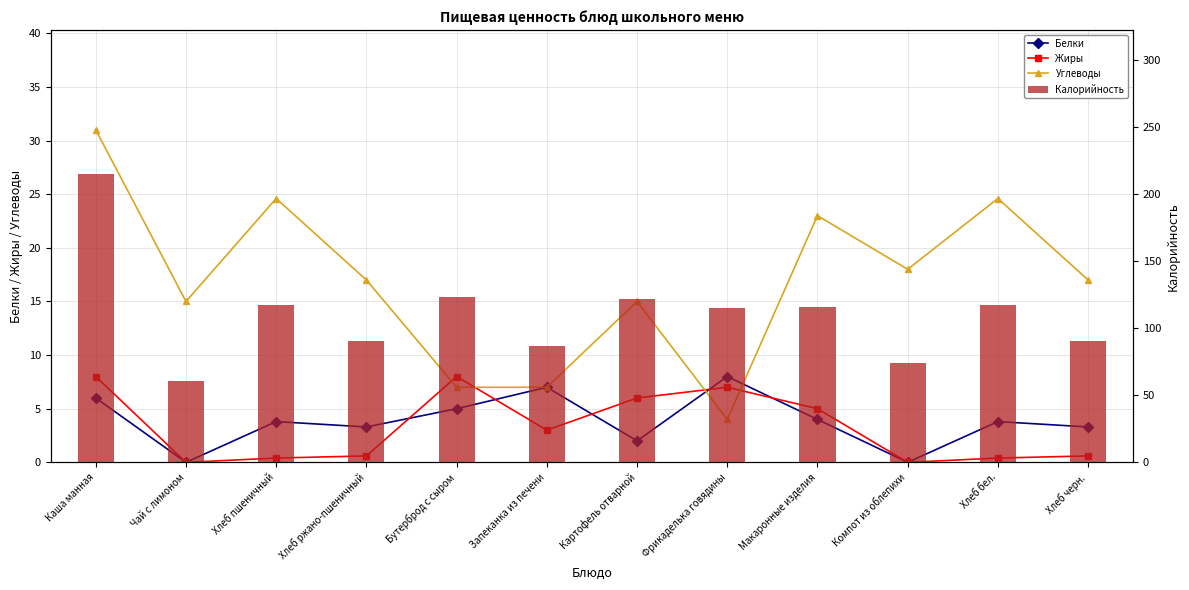

Reading left to right, extract all data points from this chart.

Белки: 6.0	0.0	3.8	3.3	5.0	7.0	2.0	8.0	4.0	0.0	3.8	3.3
Жиры: 8.0	0.0	0.4	0.6	8.0	3.0	6.0	7.0	5.0	0.0	0.4	0.6
Углеводы: 31.0	15.0	24.6	17.0	7.0	7.0	15.0	4.0	23.0	18.0	24.6	17.0
Калорийность: 215.0	61.0	117.5	90.5	123.0	87.0	122.0	115.0	116.0	74.0	117.5	90.5